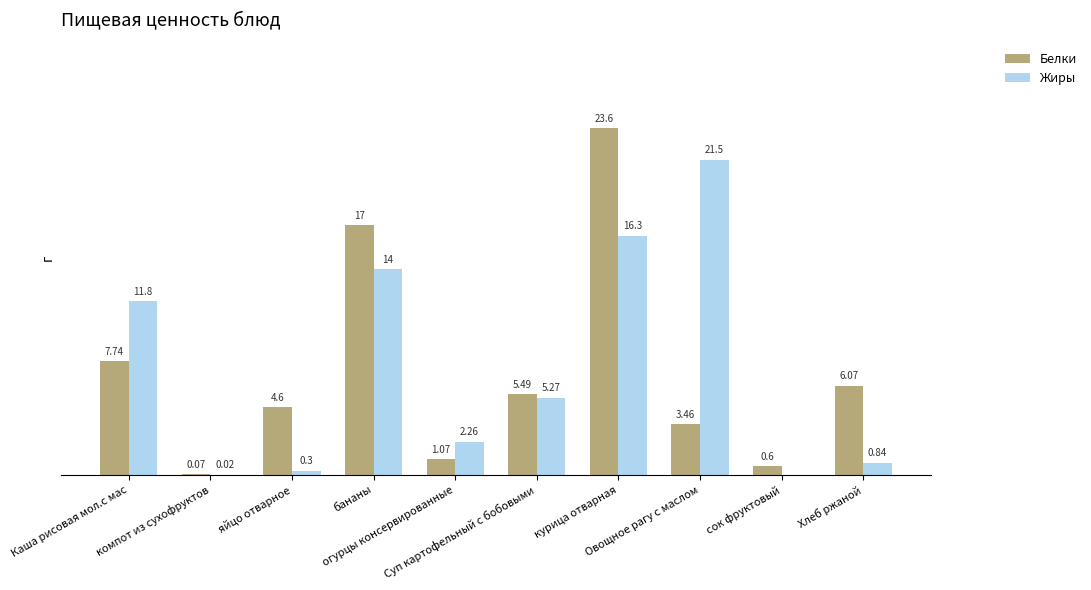

Which series has the largest total across all categories?

Жиры